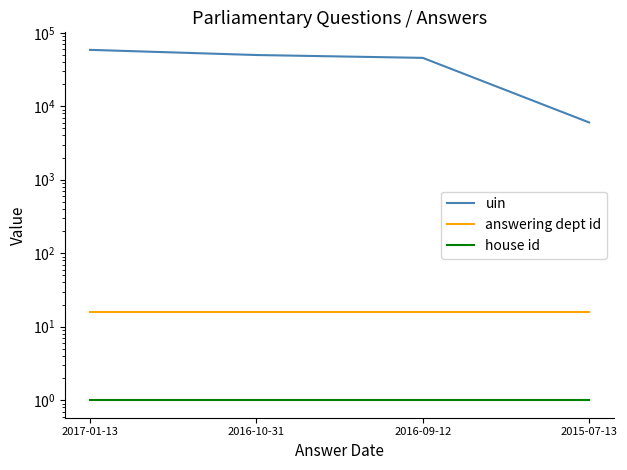

How many data points does each series have?

4